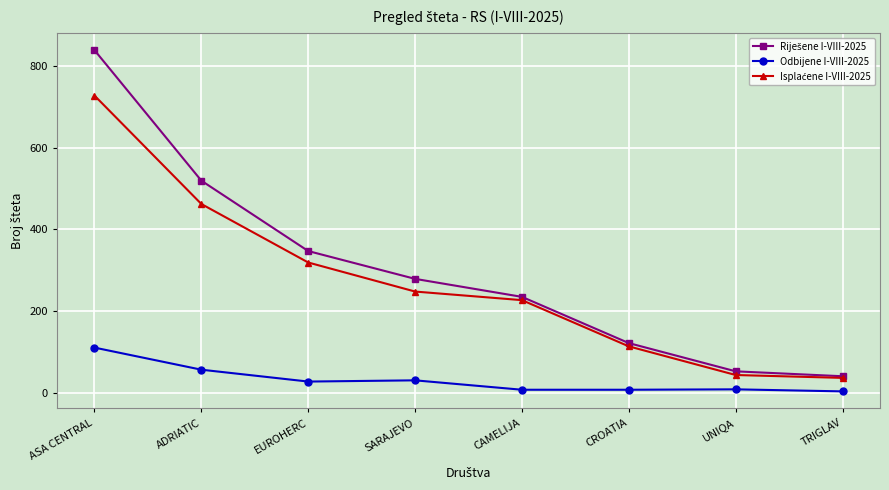

The value of Odbijene I-VIII-2025 at ADRIATIC is 57. True or false?

True